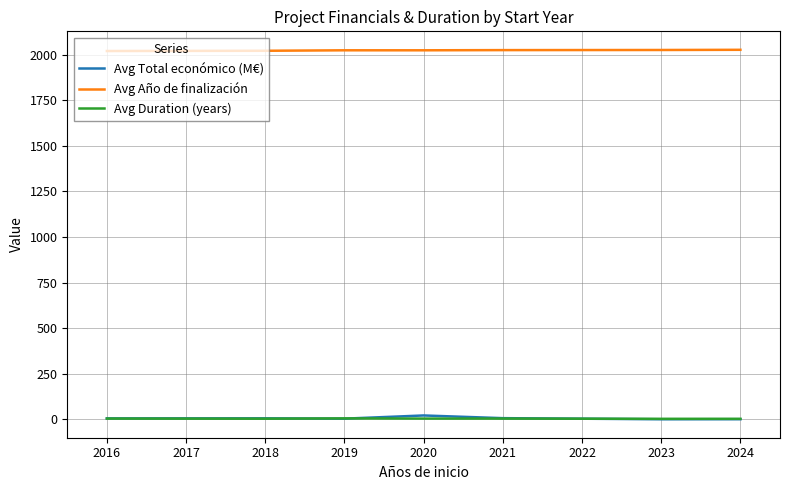

Is the value of Avg Año de finalización at 2023 greater than the value of Avg Total económico (M€) at 2023?

Yes